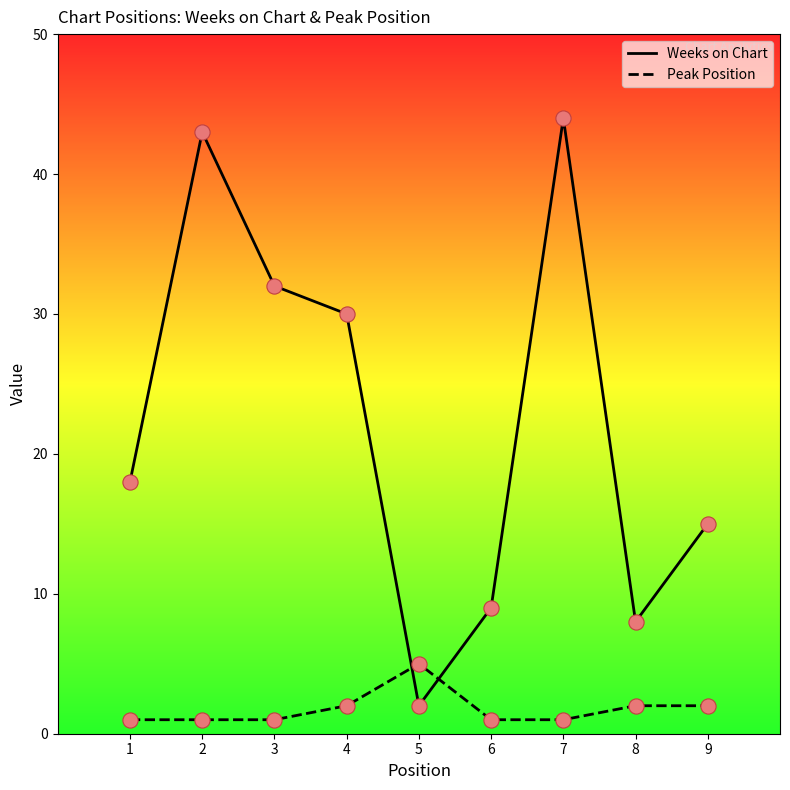

Which series has the largest total across all categories?

Weeks on Chart